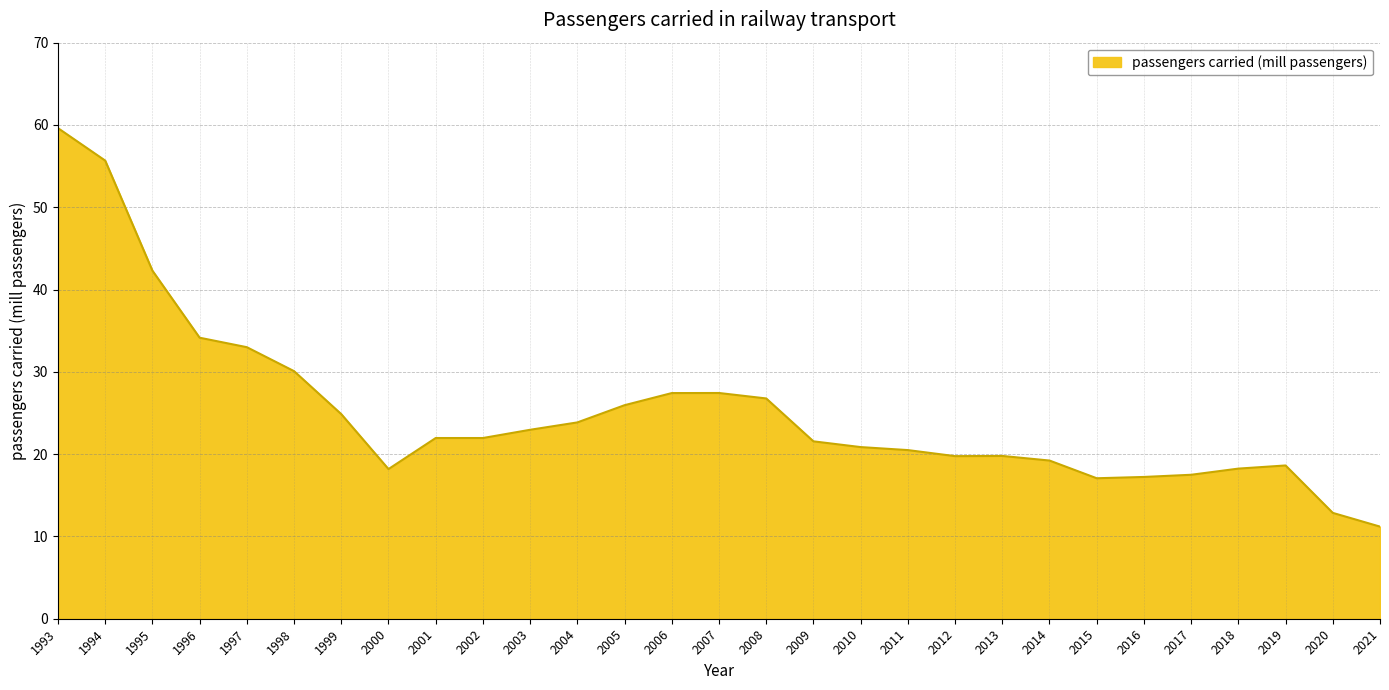

What is the approximate value at 2008?

26.8